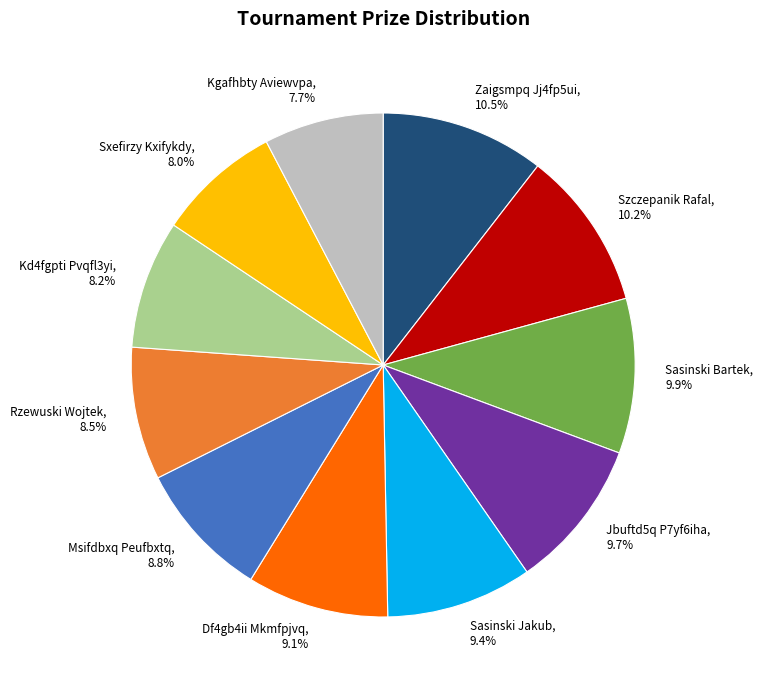

To the nearest percent, what percentage of the pie is Jbuftd5q P7yf6iha?

10%